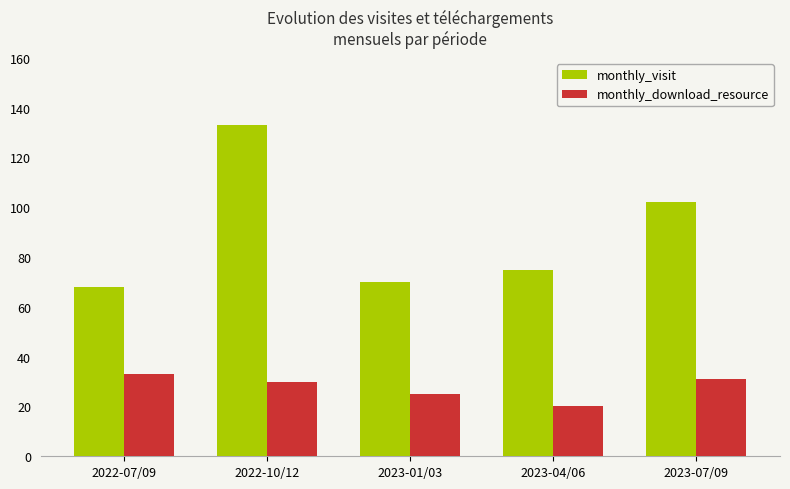

Reading left to right, what are all the values shown in this chart?

monthly_visit: 68	133	70	75	102
monthly_download_resource: 33	30	25	20	31